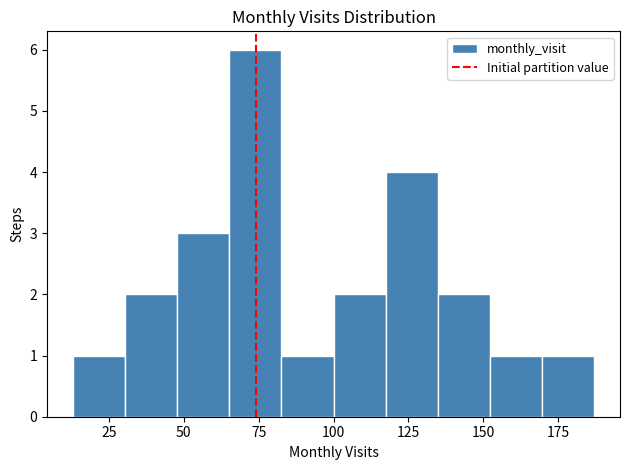

Read against the x-axis, roughly where is the centre of the tallest bar?

75